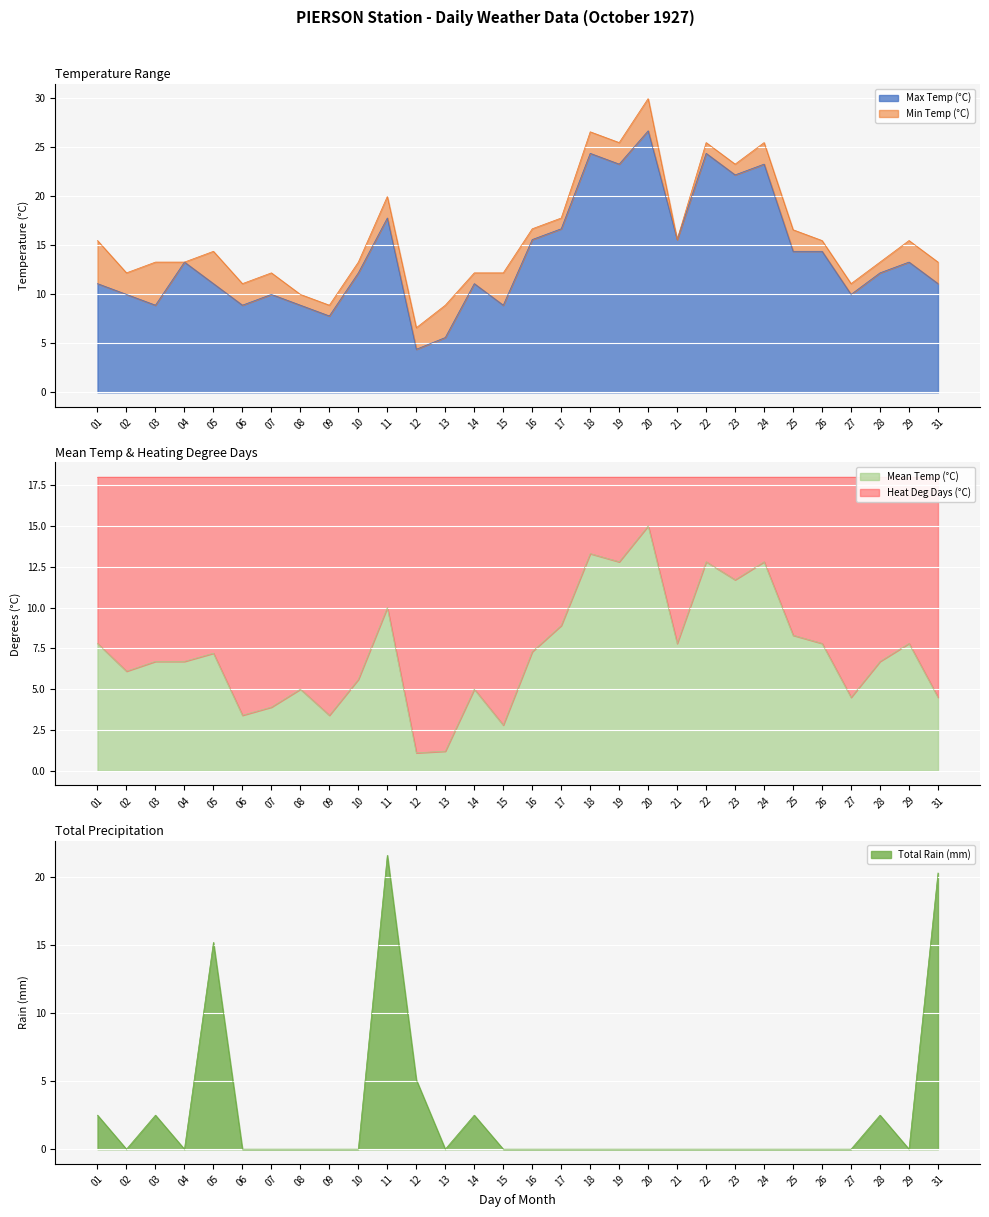

What is the spread (max minus min) of values at 18?

24.4